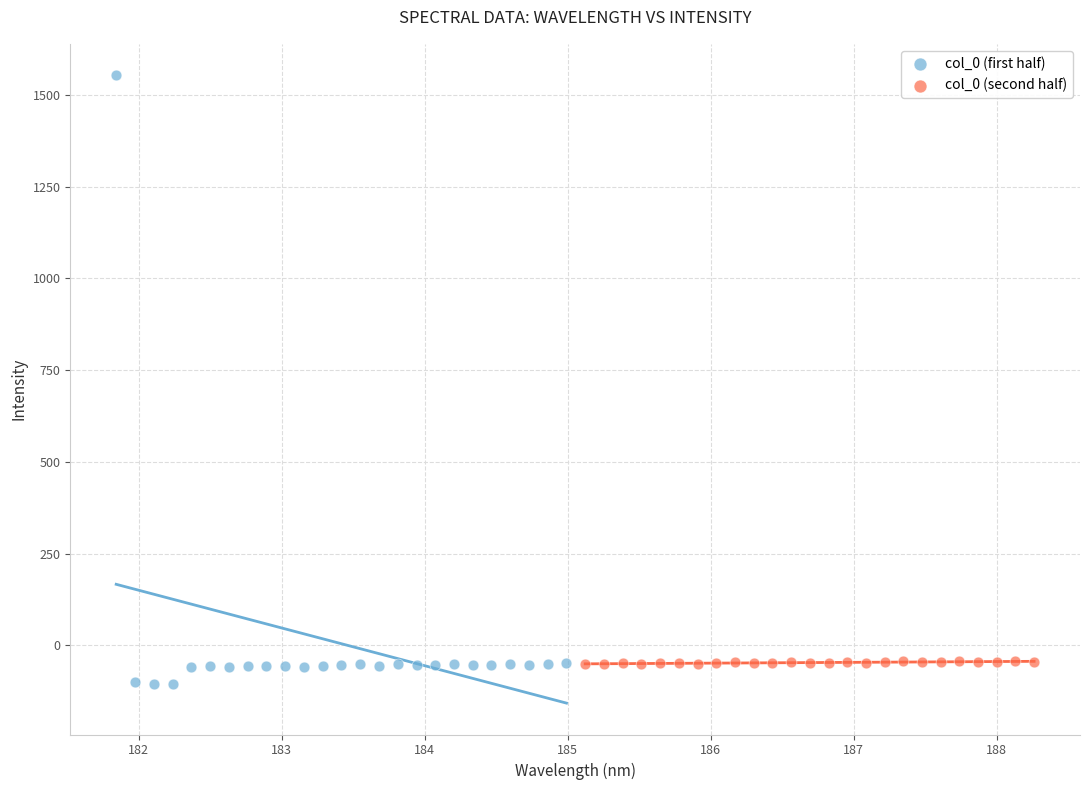

Which series reaches the minimum Y coordinate?

col_0 (first half)